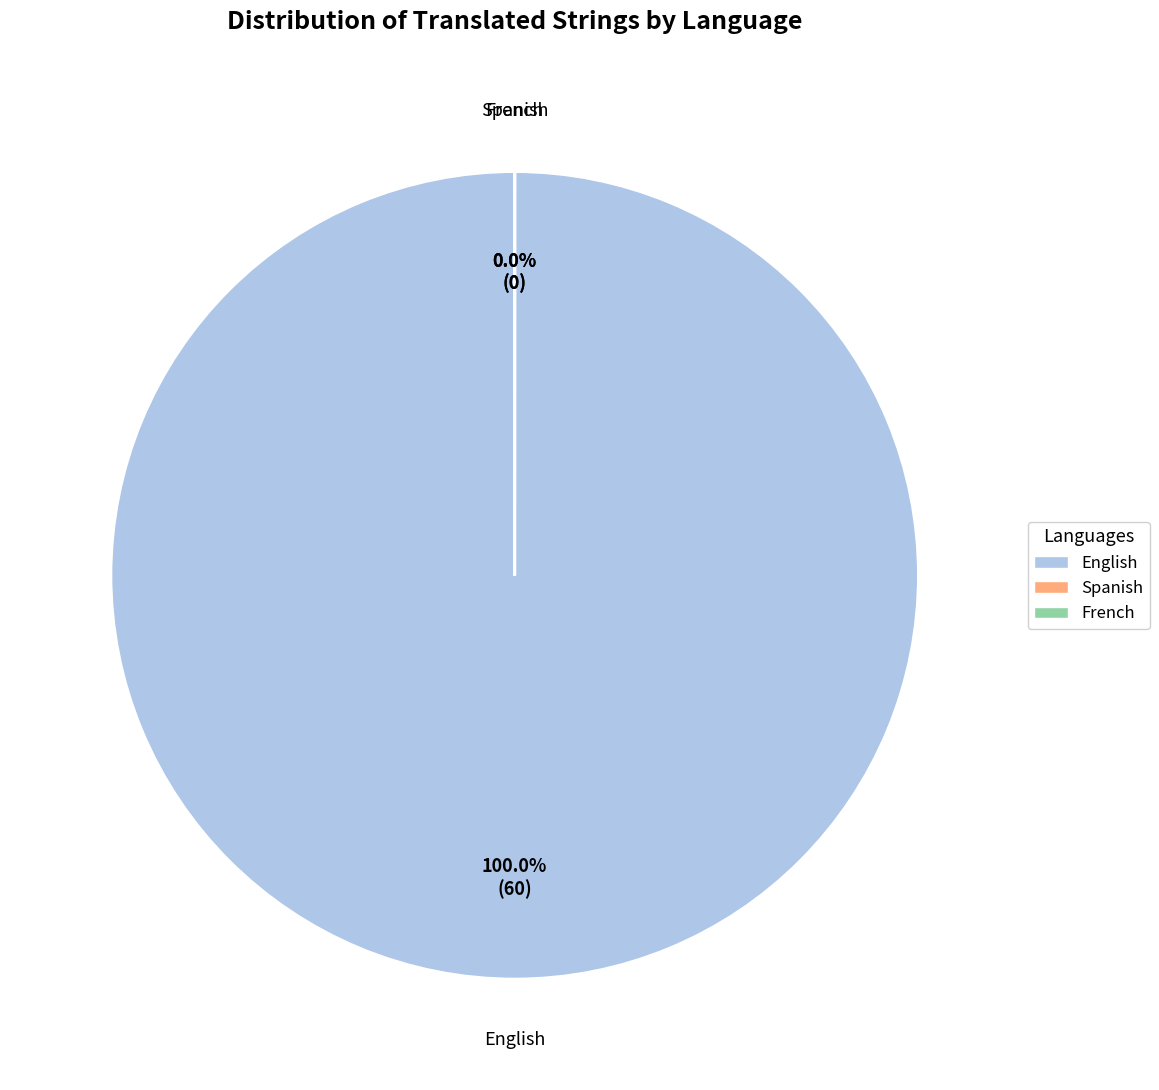

The English slice represents 91% of the pie. True or false?

False